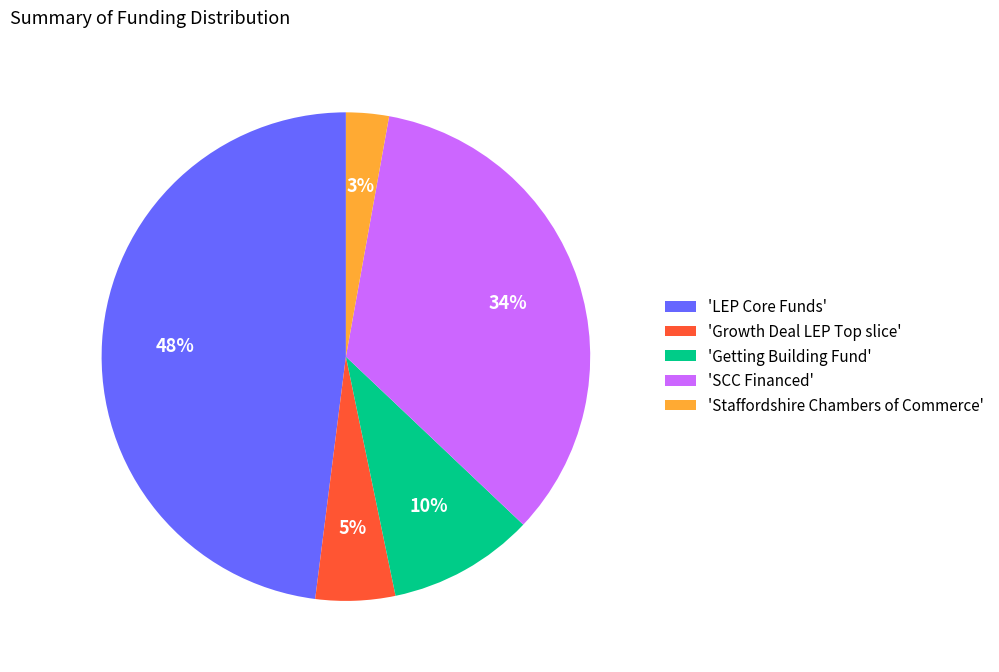

To the nearest percent, what is the difference between the largest and smallest slice percentages?

45%